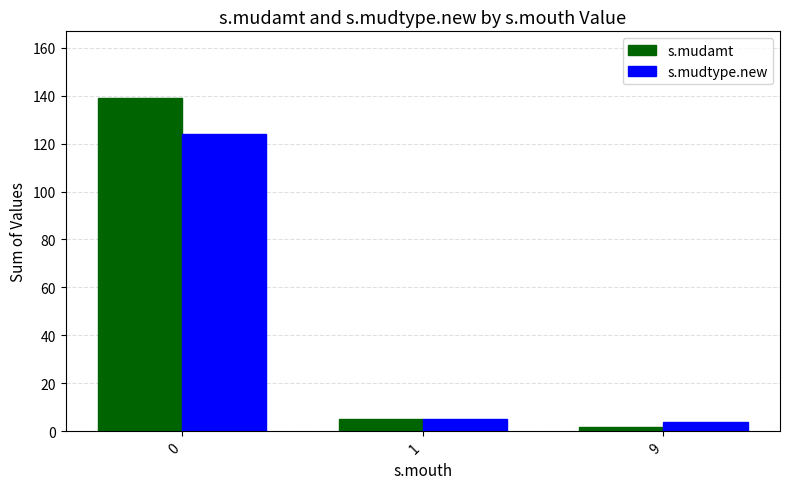

Reading left to right, transcribe all the data shown in this chart.

s.mudamt: 139	5	2
s.mudtype.new: 124	5	4